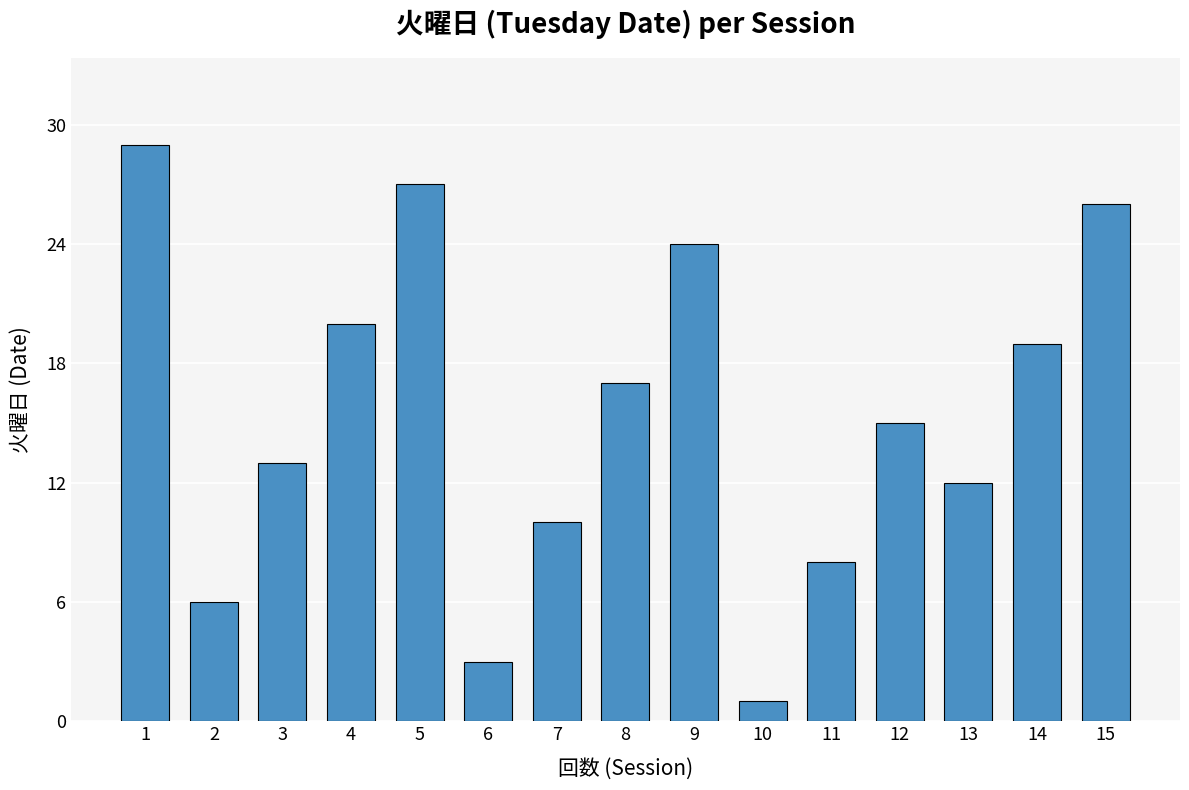

At which label does the data first exceed 15?

1